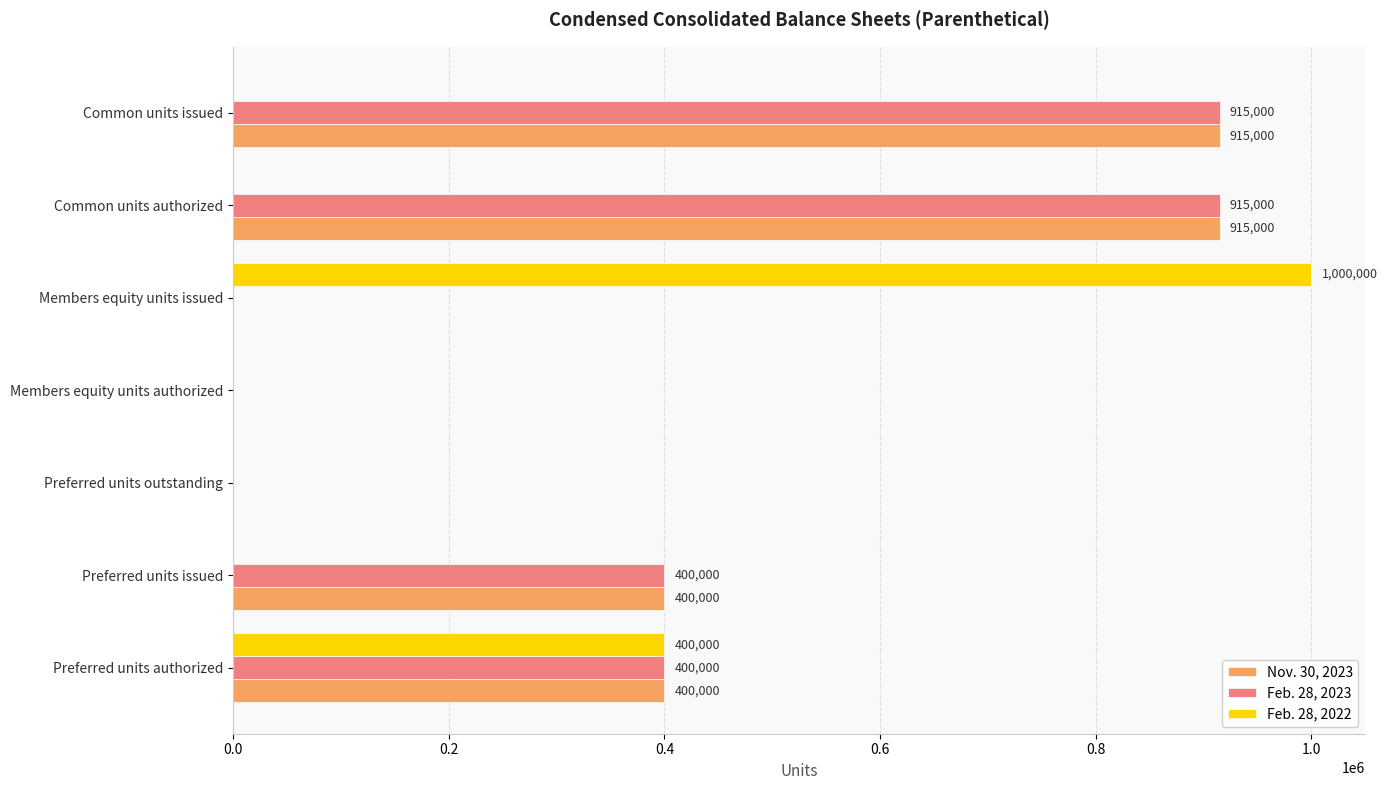

What is the total value across all series at Preferred units authorized?

1200000